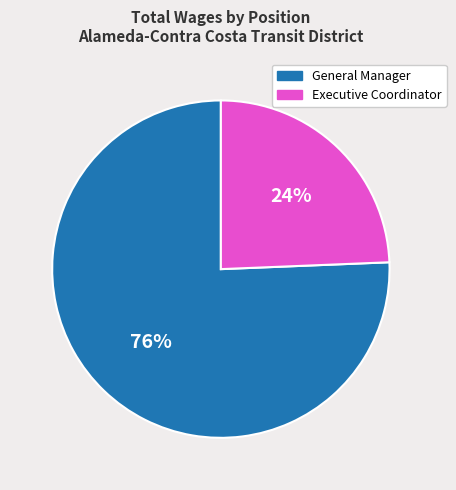

To the nearest percent, what portion does General Manager represent?

76%